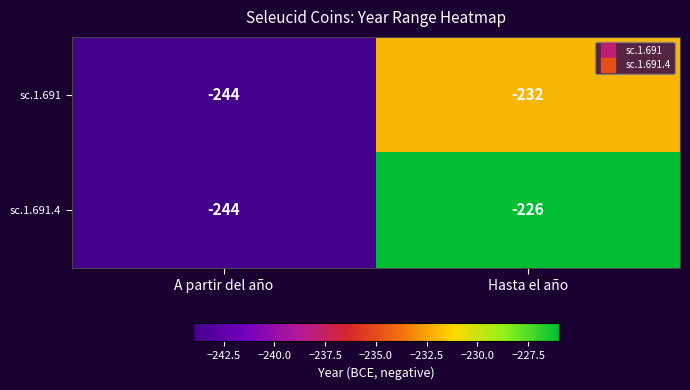

The value of sc.1.691 at A partir del año is -327. True or false?

False